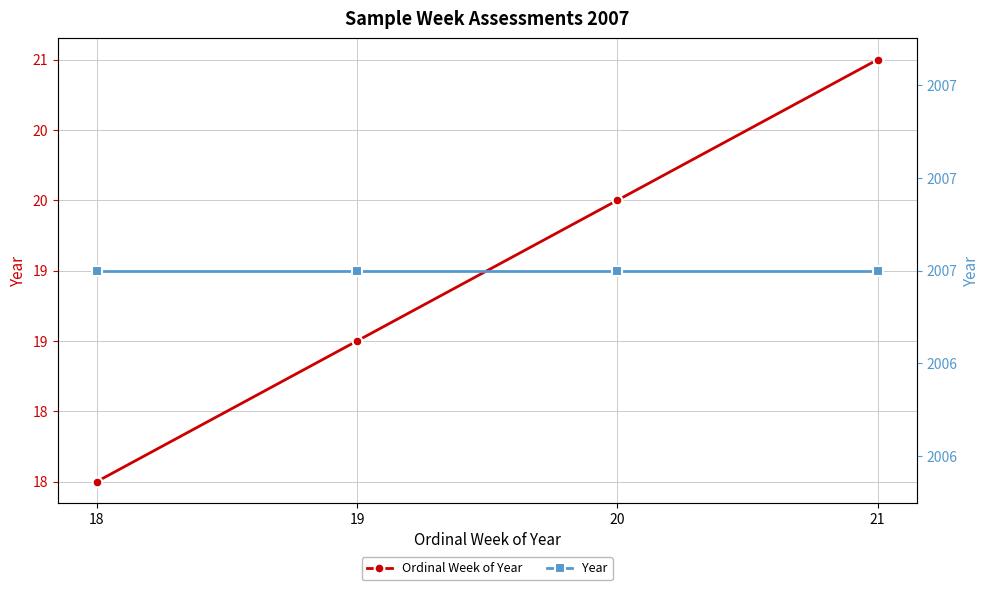

Where does the Ordinal Week of Year series first go above 20?

21